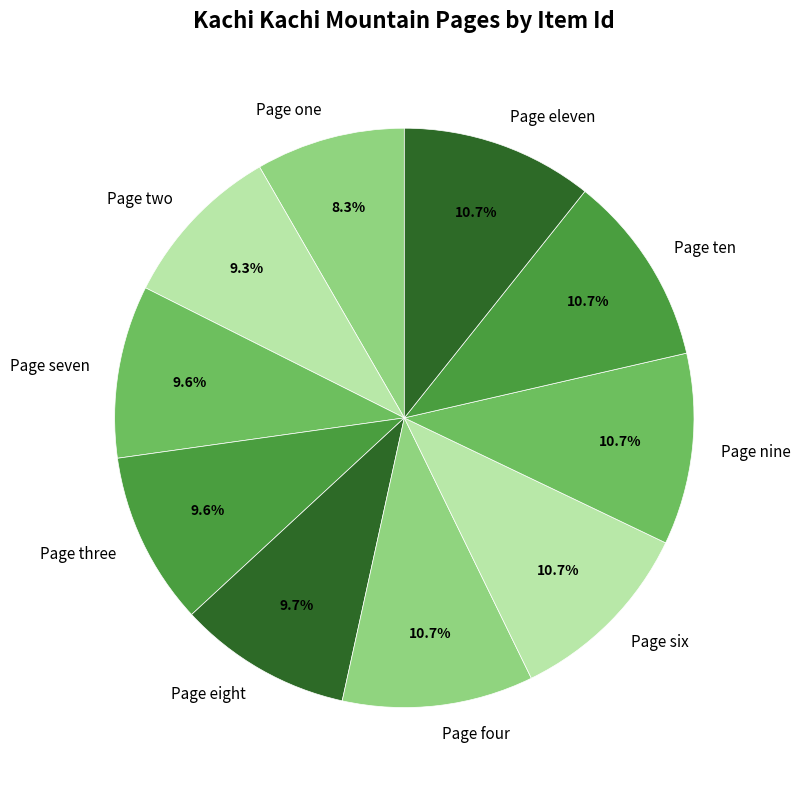

How many slices are in this pie chart?

10